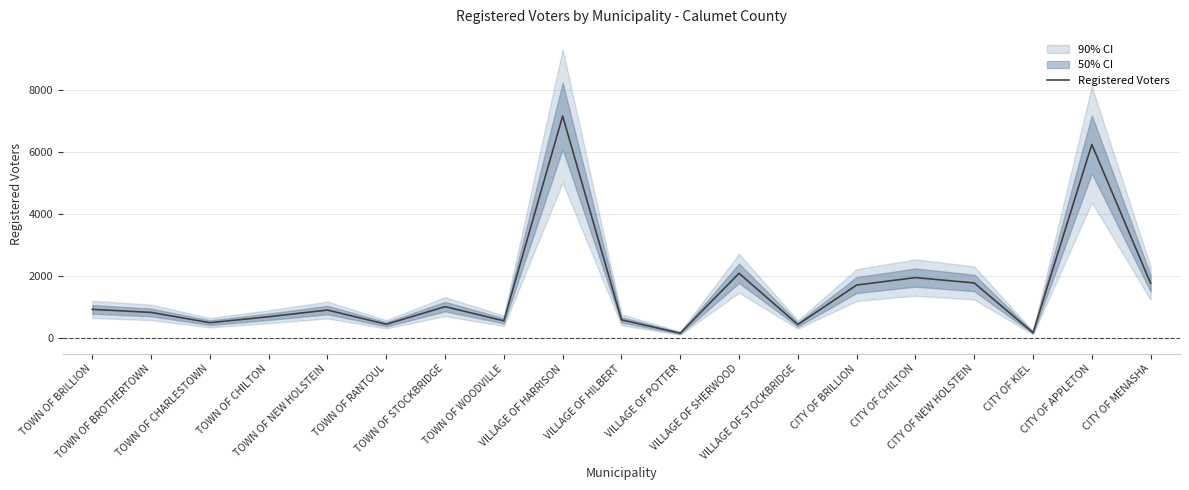

What position from the right is CITY OF MENASHA?

1